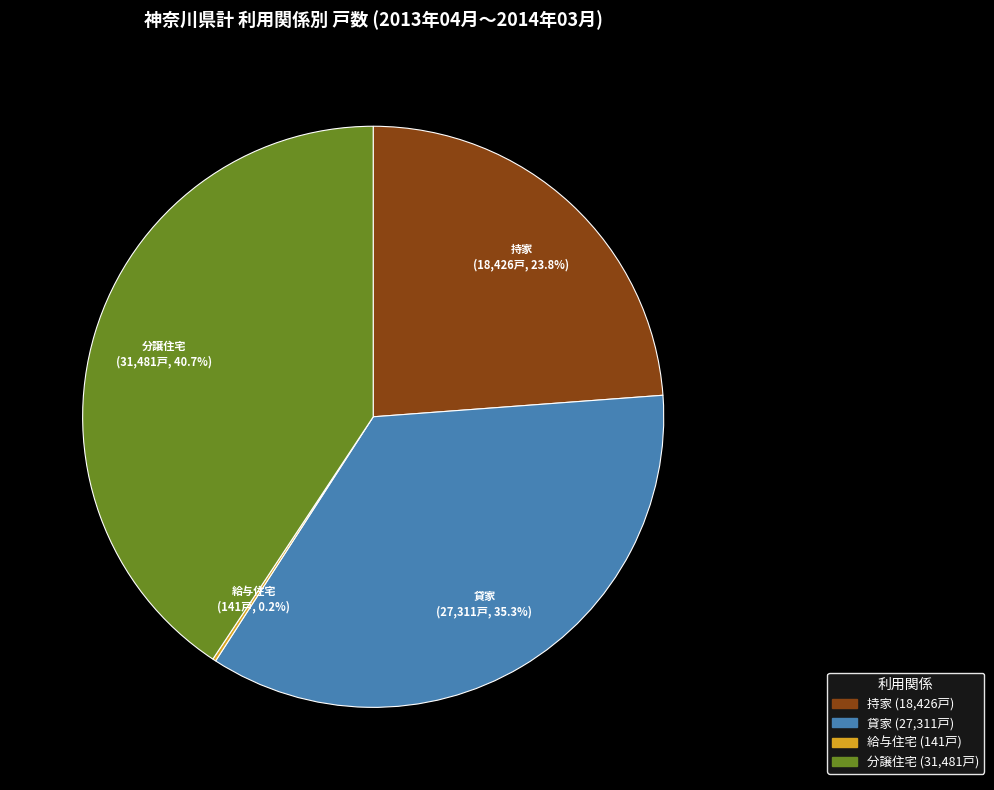

What is the largest slice in the pie chart?

分譲住宅